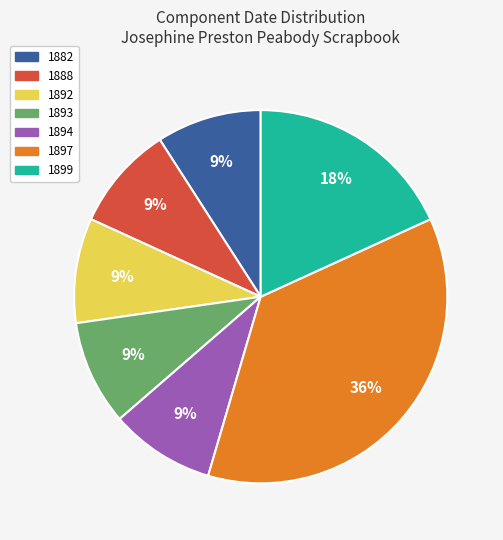

Is there any slice that represents more than half of the pie?

No